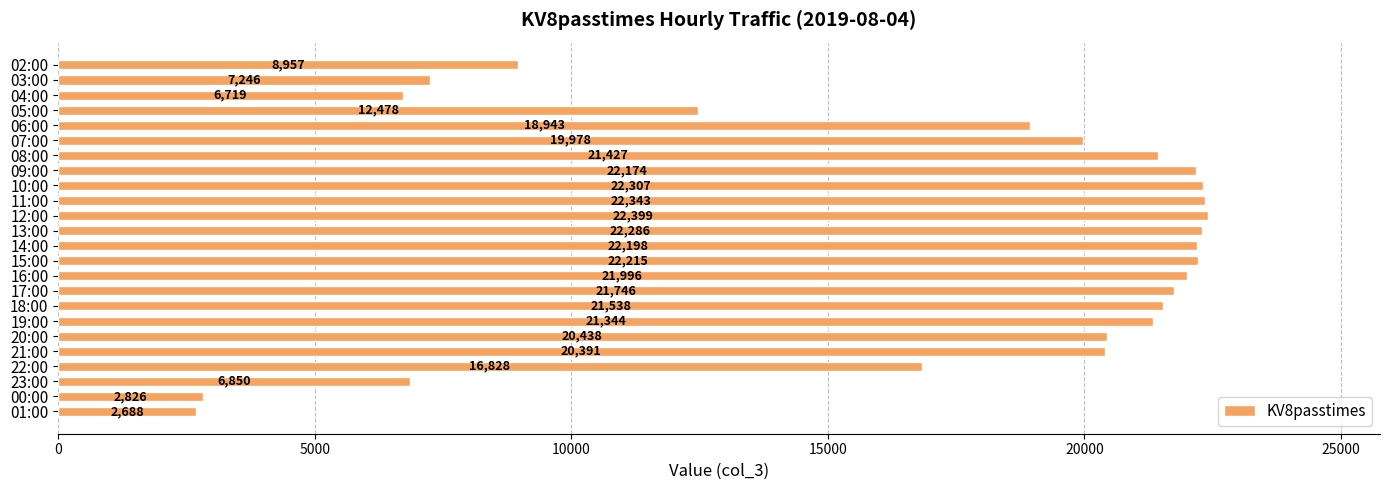

How many bars are there in total?

24